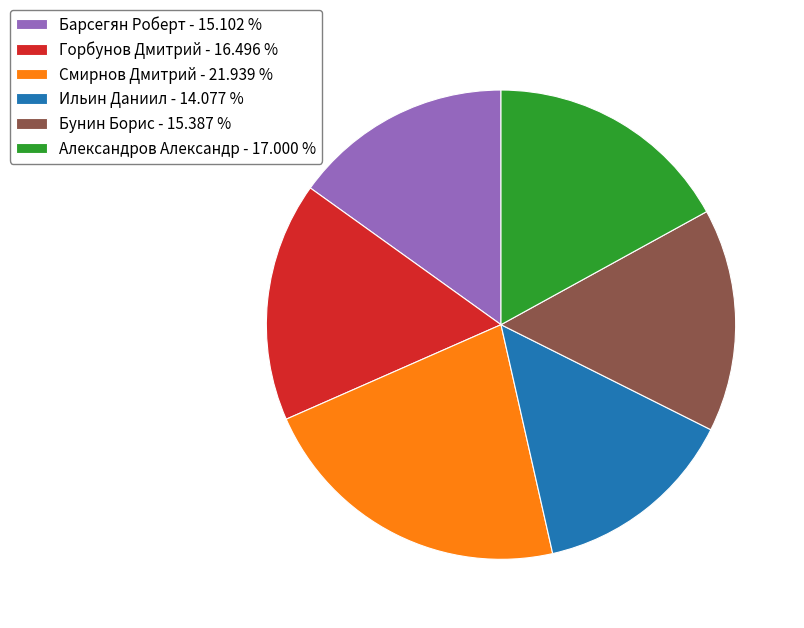

Does Александров Александр - 17.000 % represent more than half of the total?

No